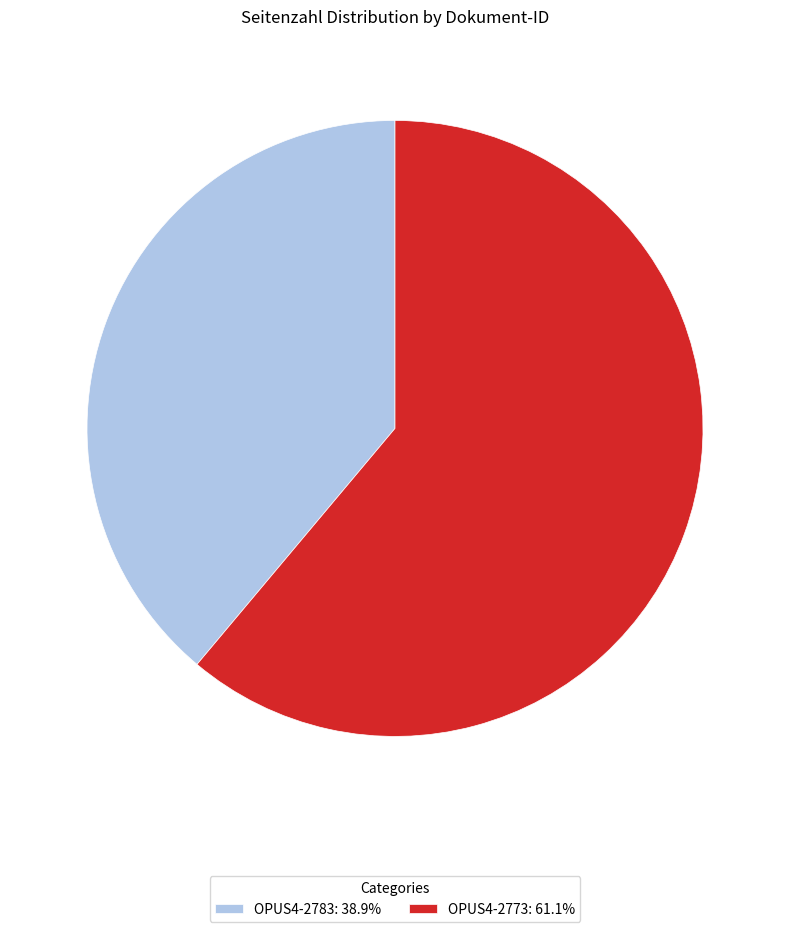

Which category has the smallest portion of the pie?

OPUS4-2783